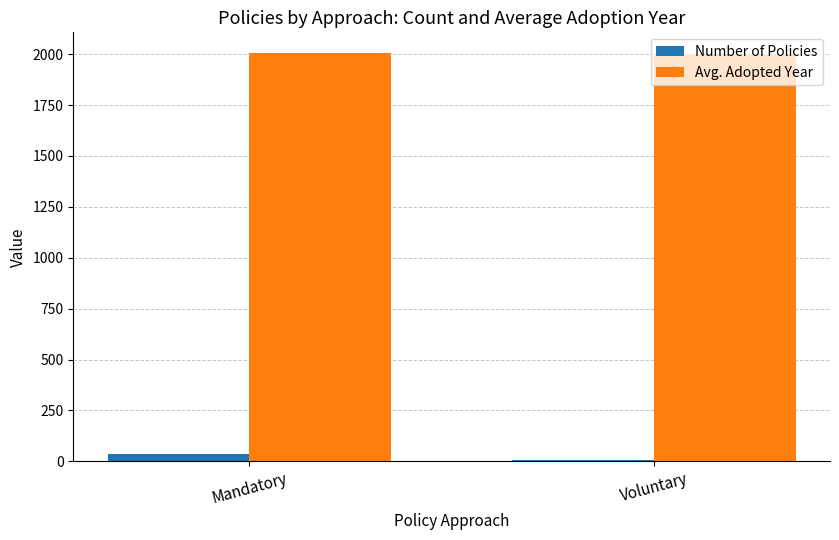

Which series has the largest total across all categories?

Avg. Adopted Year